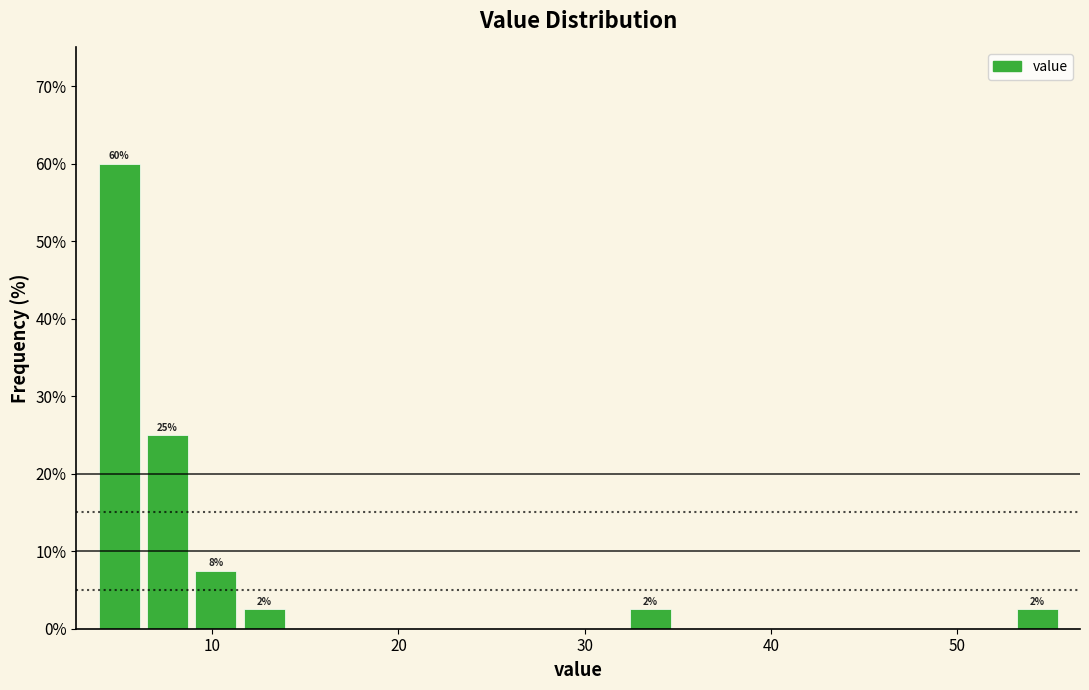

Read against the x-axis, roughly where is the centre of the tallest bar?

5